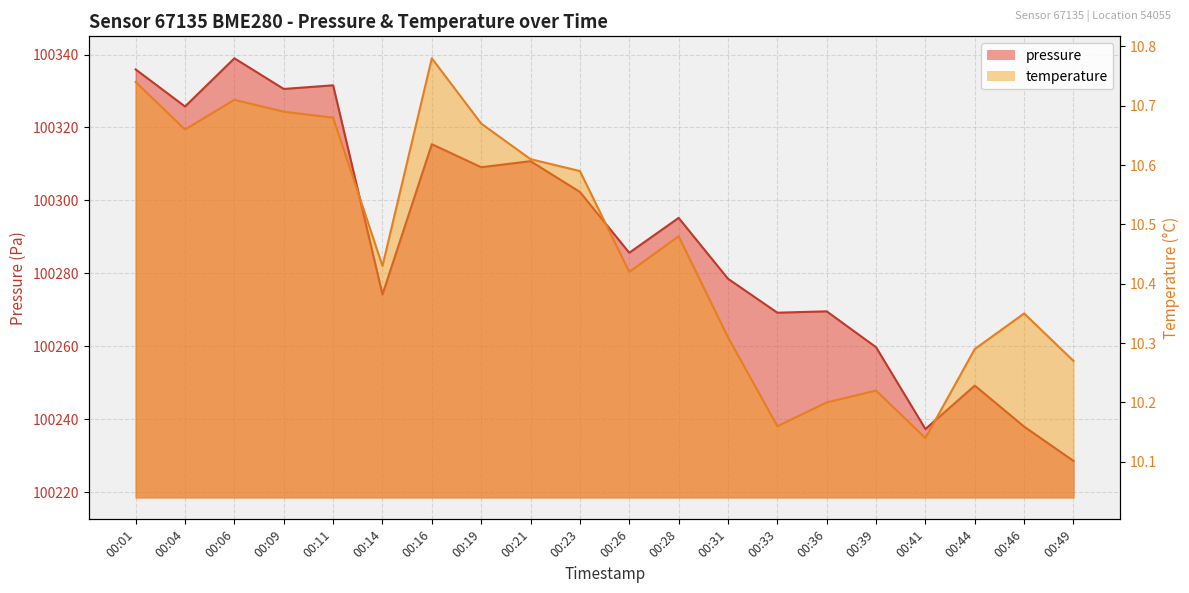

What is the difference between the highest and lowest values at 00:04?

100315.1